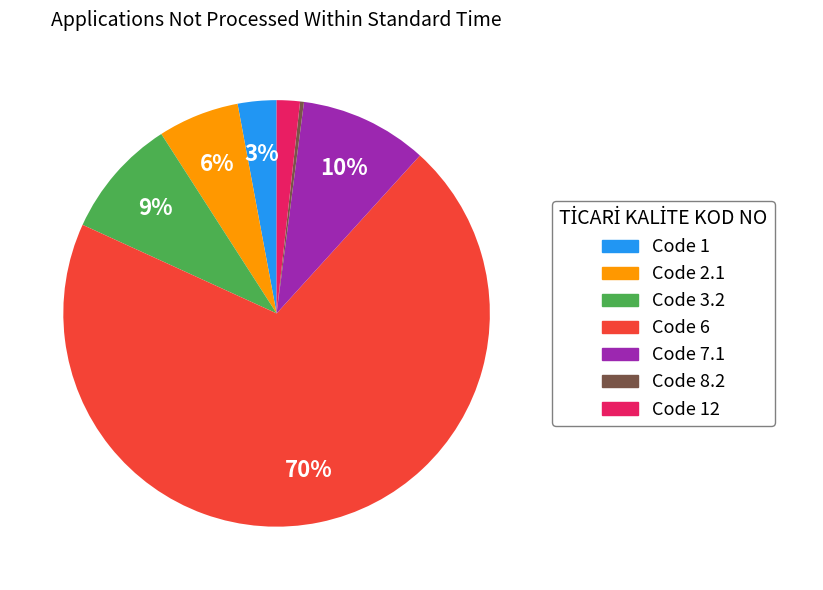

How many slices are in this pie chart?

7